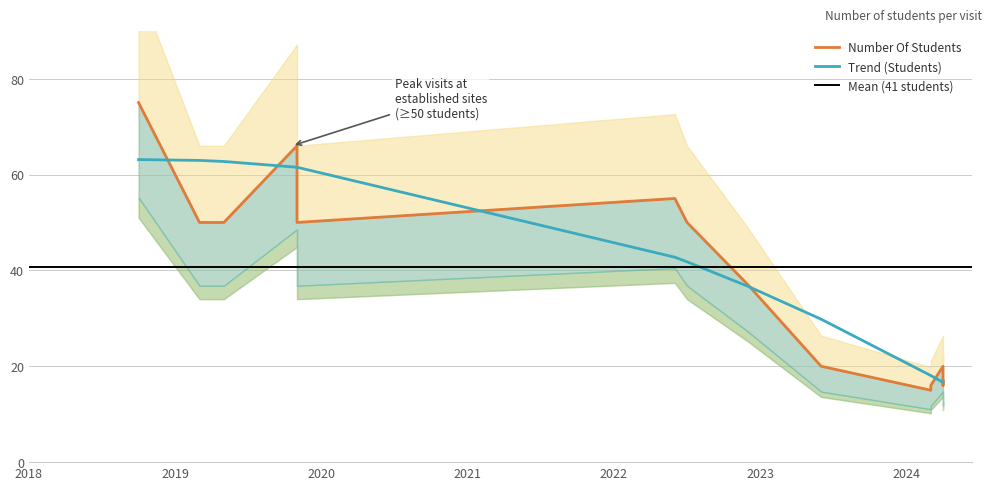

Where does the data first go above 50?

2018-09-29